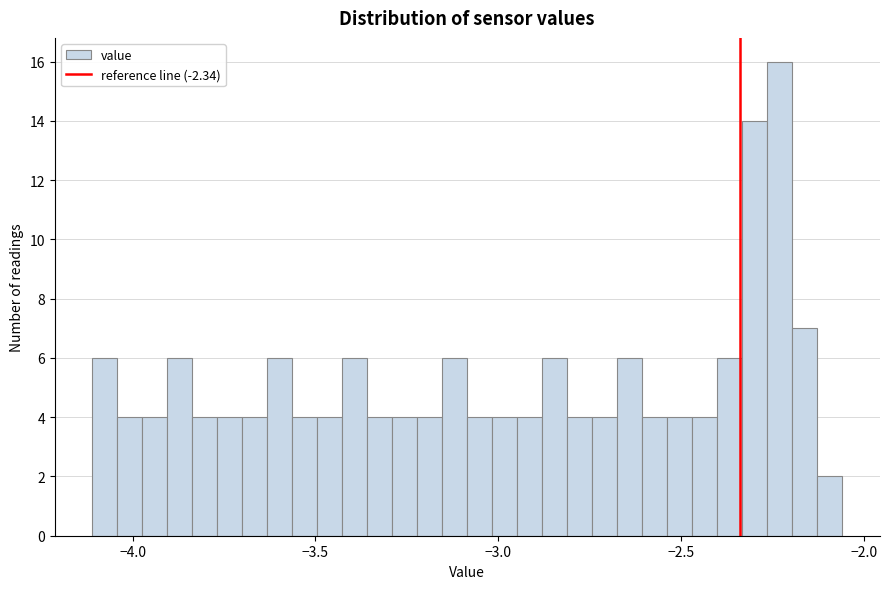

Around what value on the x-axis is the tallest bar? Give the approximate position of its centre, as read against the axis.

-2.25